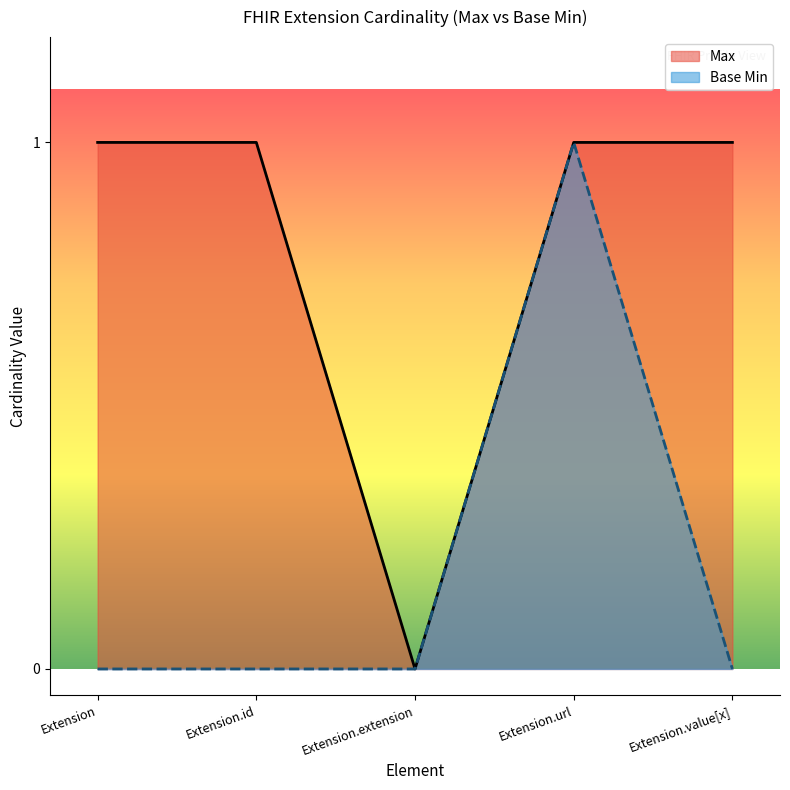

Rank the series by their maximum value, from lowest to highest.

Max, Base Min